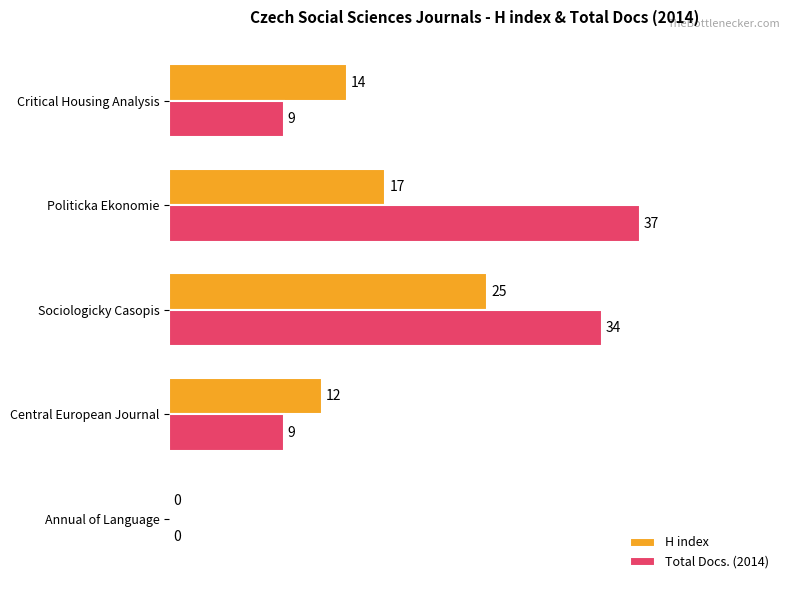

What value does the H index series have at Central European Journal?

12